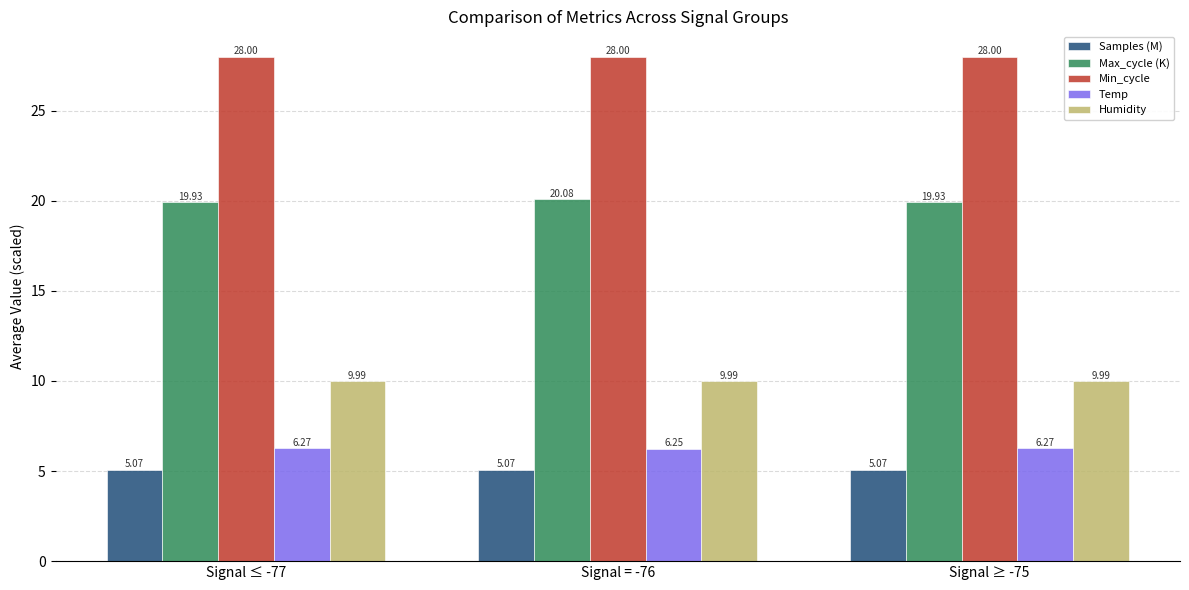

What position from the left is Signal ≤ -77?

1